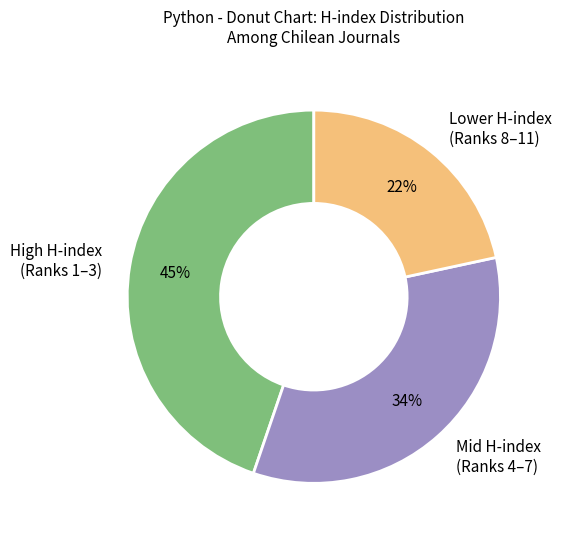

Is the sum of High H-index (Ranks 1–3) and Mid H-index (Ranks 4–7) greater than half?

Yes